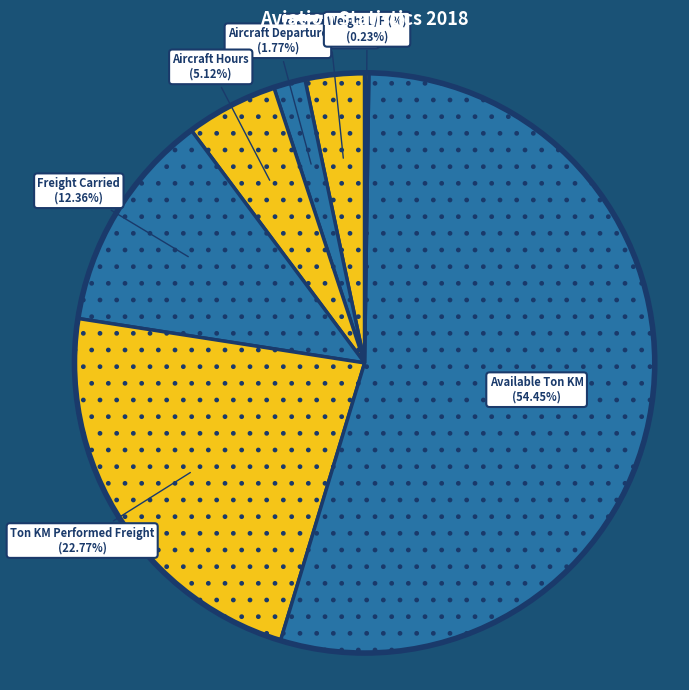

To the nearest percent, what is the difference between the largest and smallest slice percentages?

54%